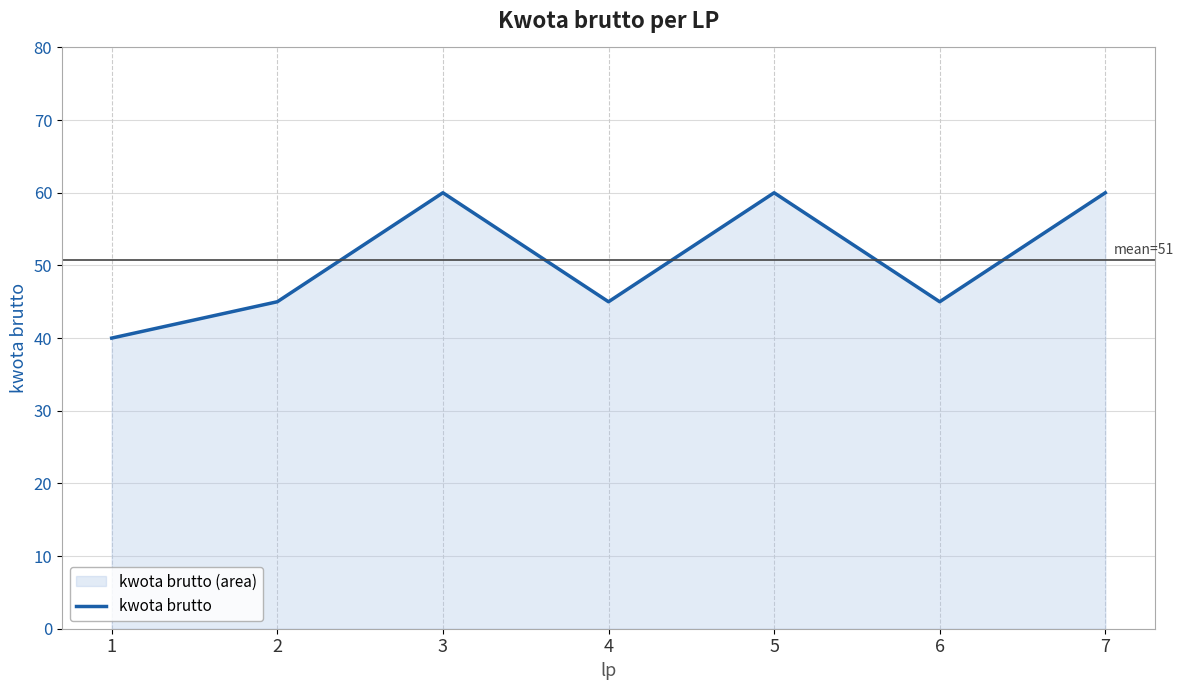

The chart shows a value of 94 at 5. True or false?

False